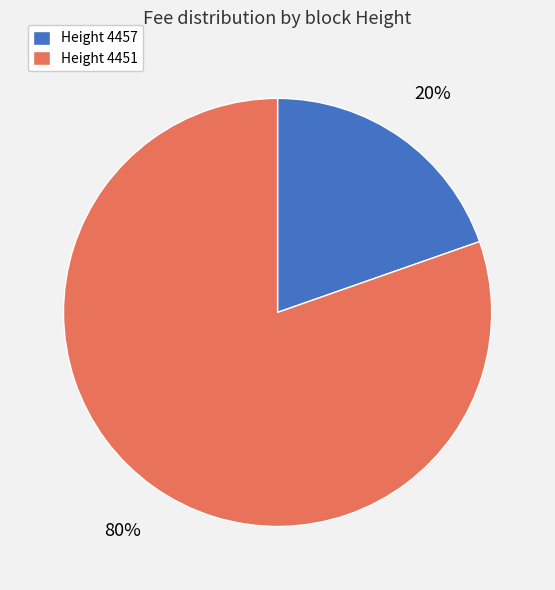

Combined, do Height 4451 and Height 4457 account for over 50%?

Yes